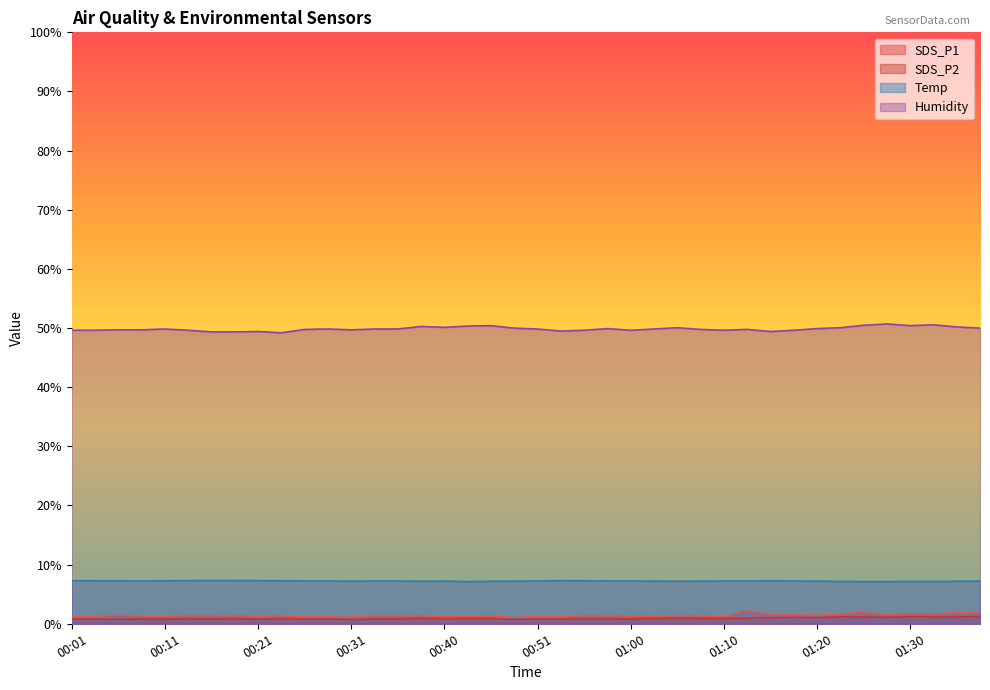

How many distinct data groups are displayed?

4